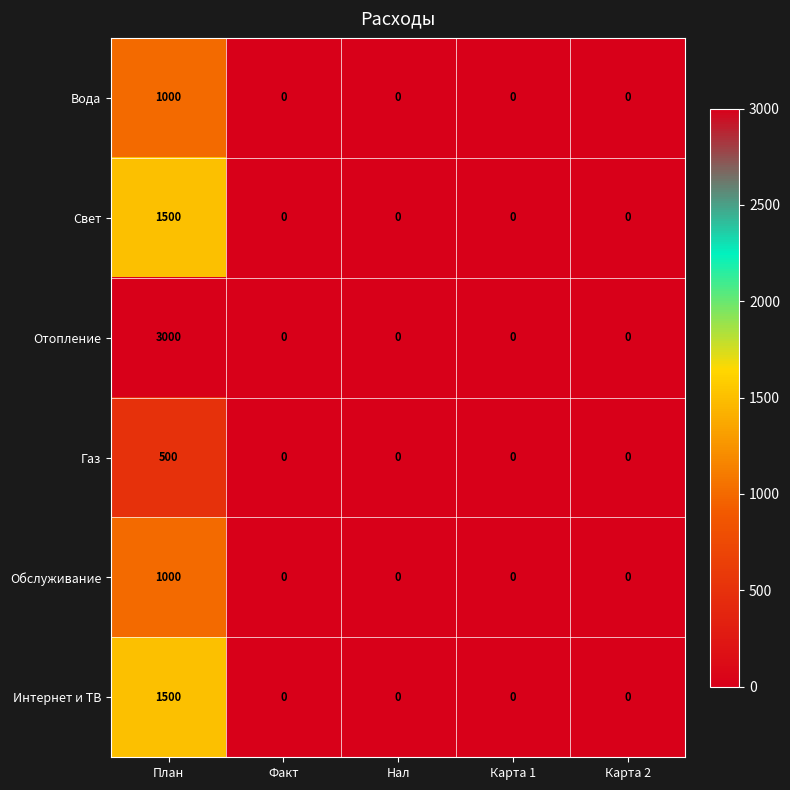

Which series has the largest total across all categories?

Отопление